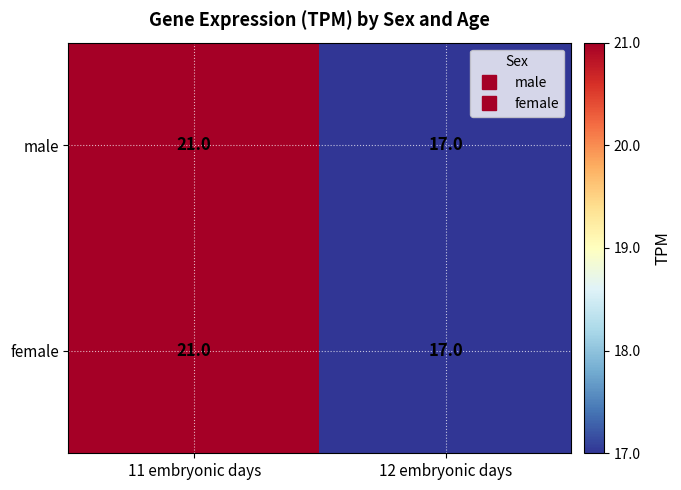

Count the number of data series in this chart.

2